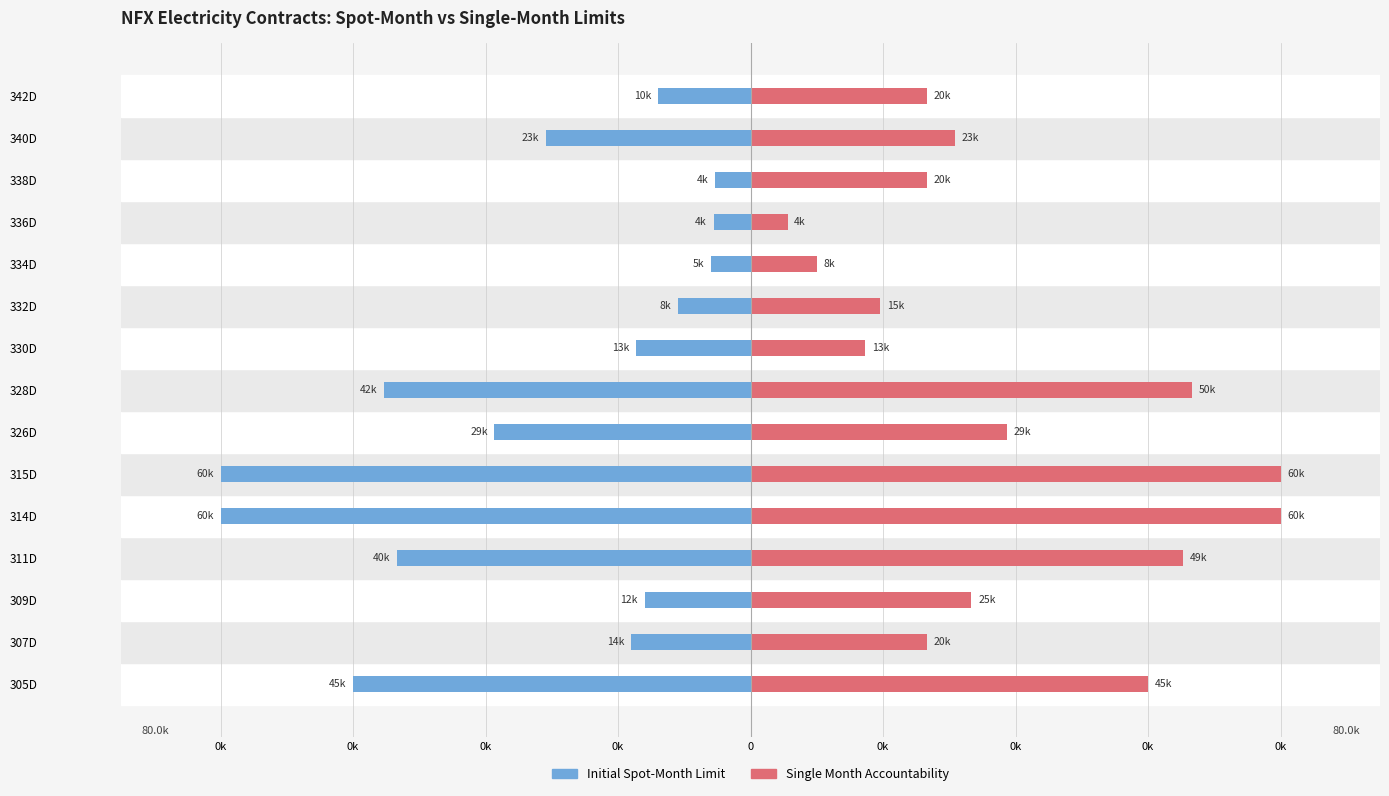

How many groups of bars are there?

15